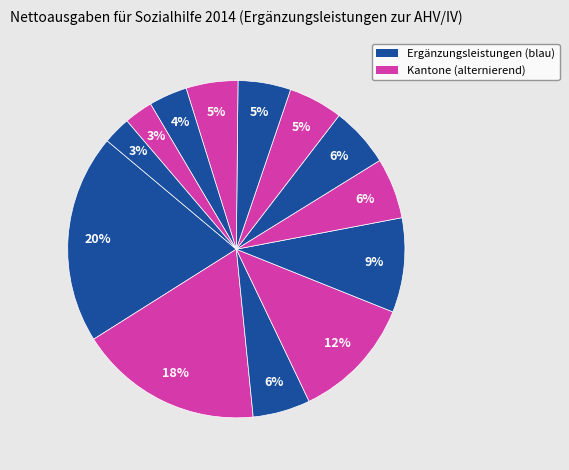

Which category has the biggest portion of the pie?

Zürich